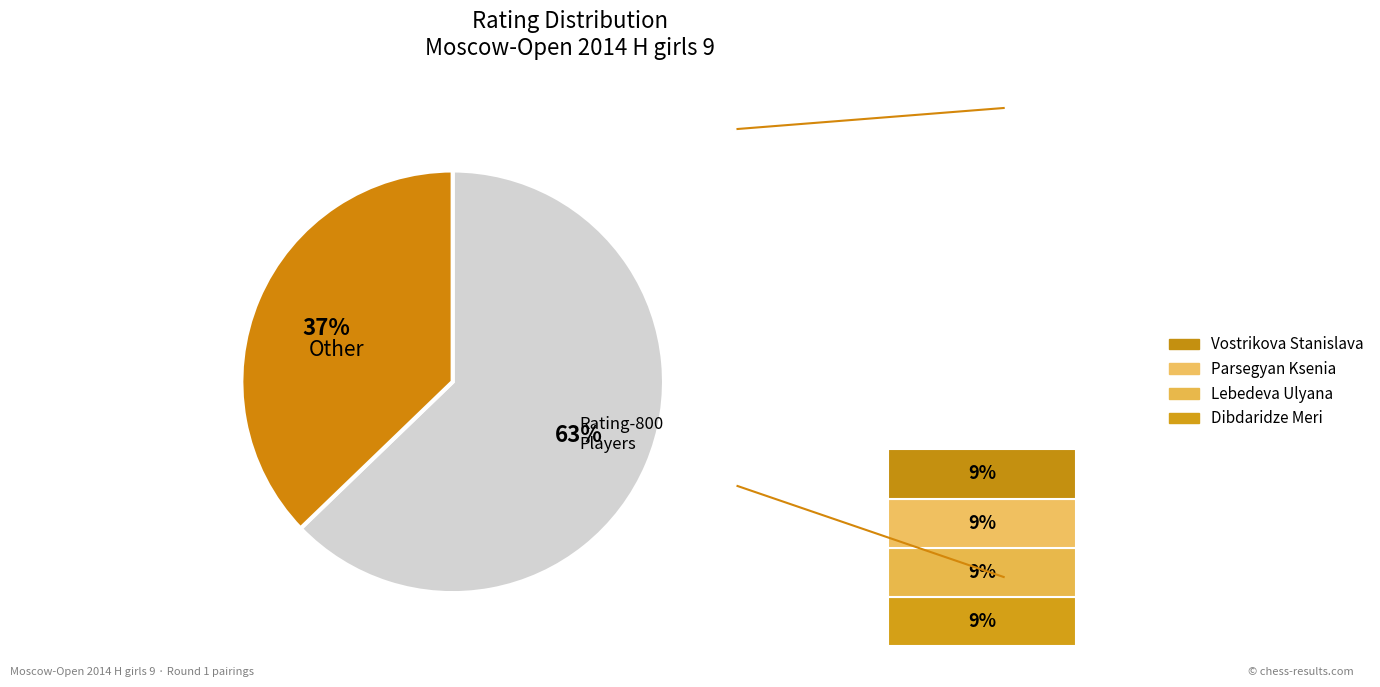

To the nearest percent, what portion does Vostrikova Stanislava represent?

9%